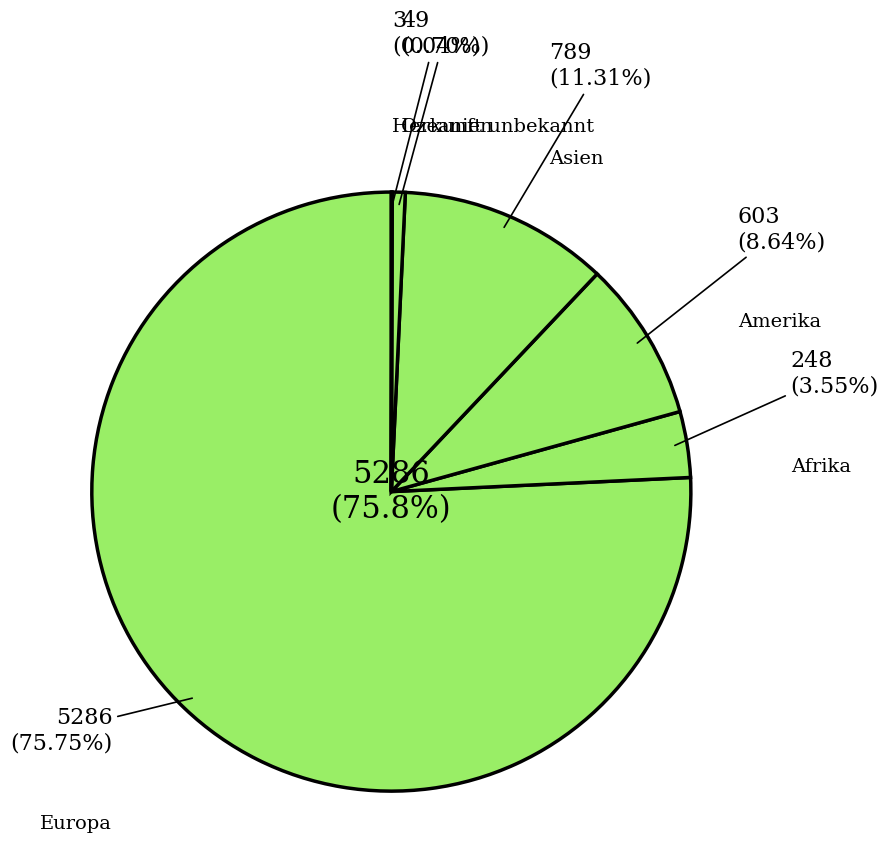

Count the number of slices in the pie.

6